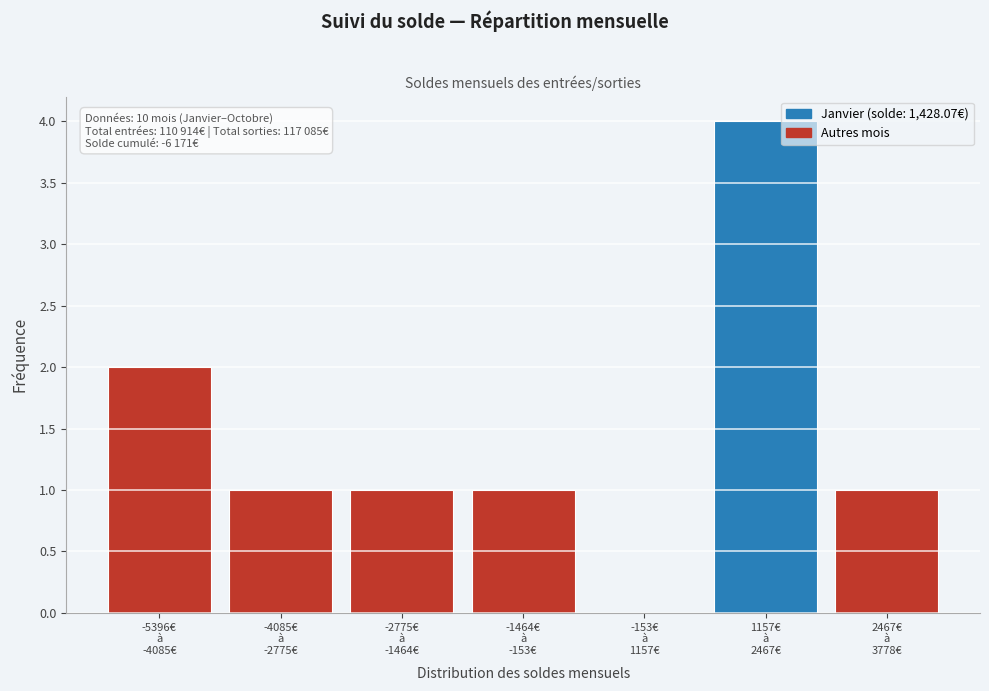

What is the greatest value displayed?

4